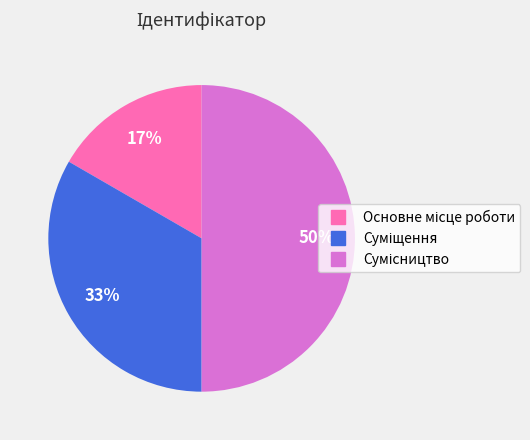

To the nearest percent, what is the difference between the largest and smallest slice percentages?

33%